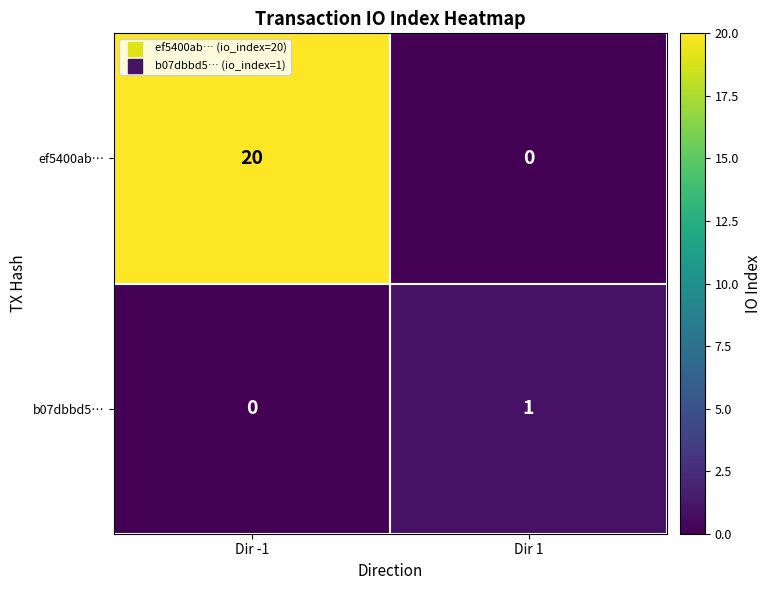

Reading left to right, list all the values displayed in this chart.

ef5400ab…: Dir -1=20	Dir 1=0
b07dbbd5…: Dir -1=0	Dir 1=1